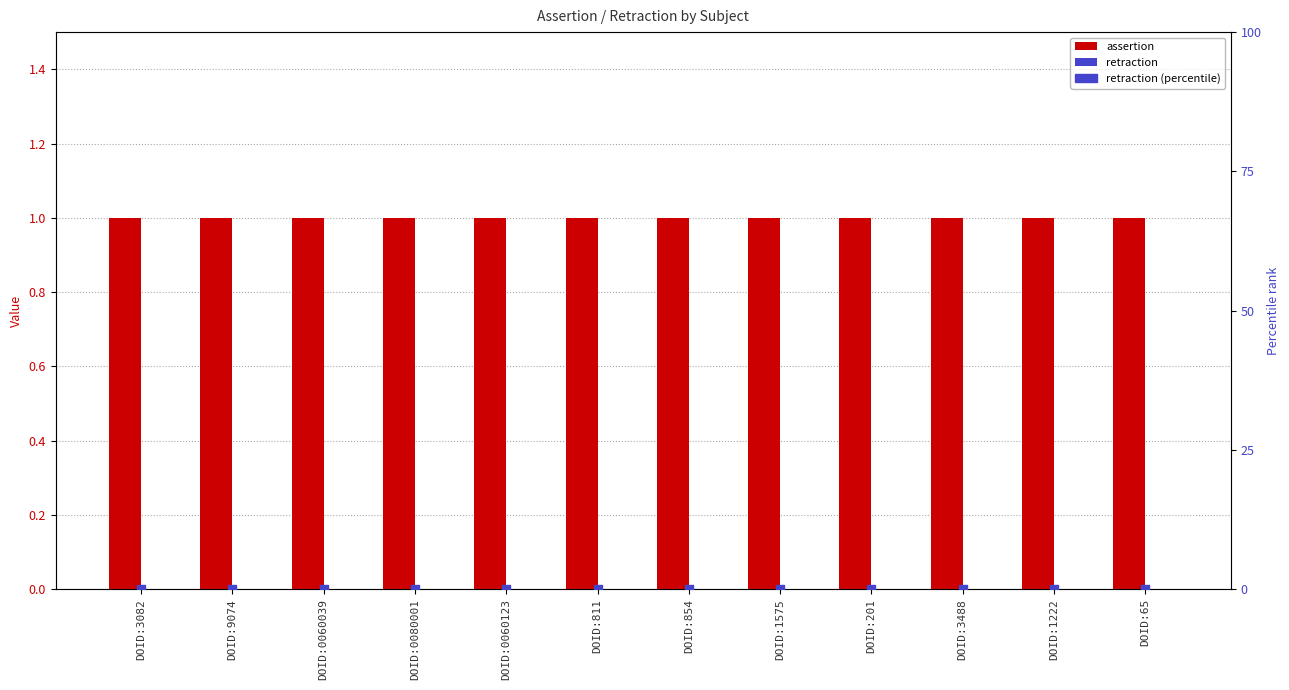

Which series has the largest total across all categories?

assertion